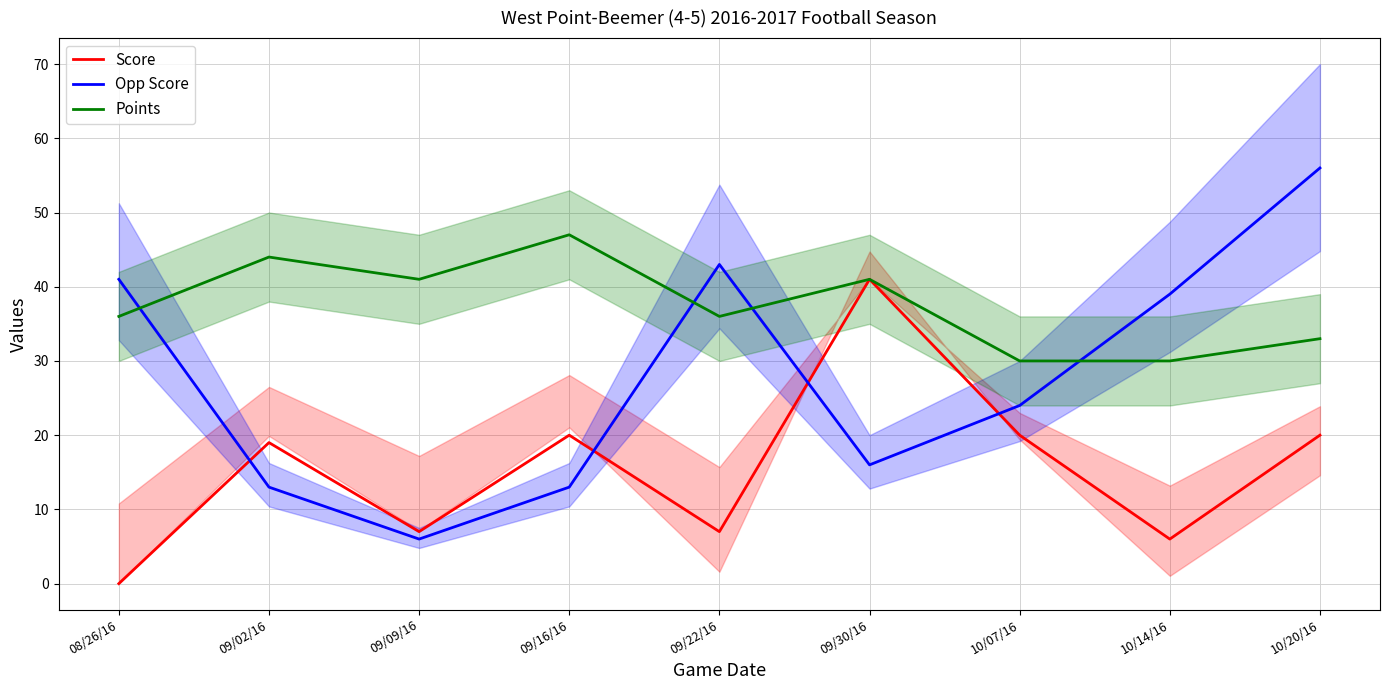

List the series in order of their peak value, lowest first.

Score, Points, Opp Score